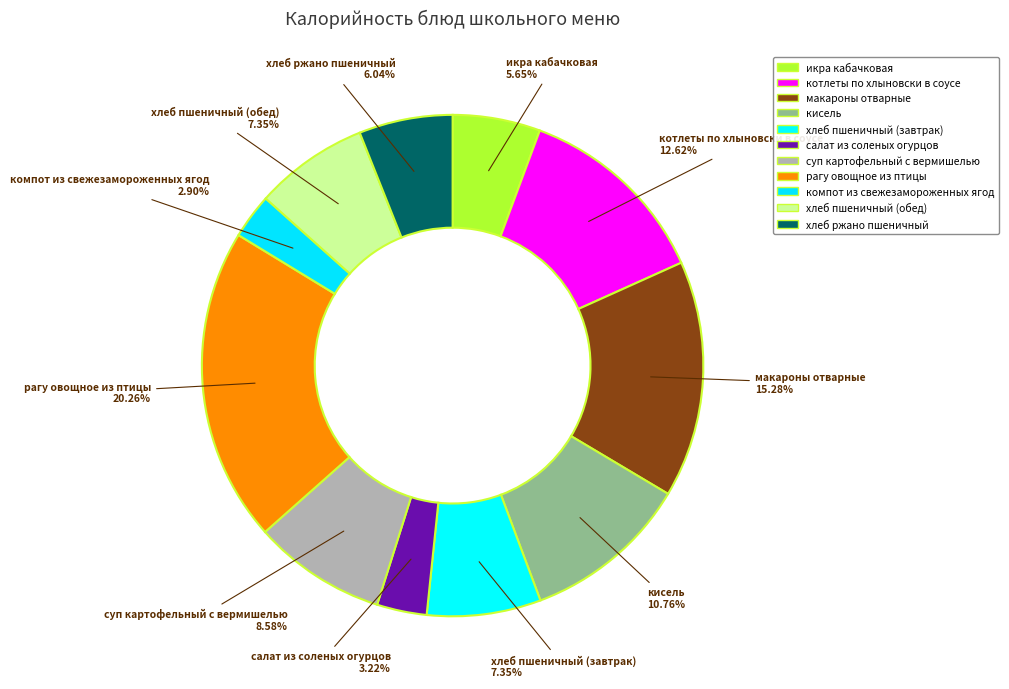

Which slice is the smallest?

компот из свежезамороженных ягод